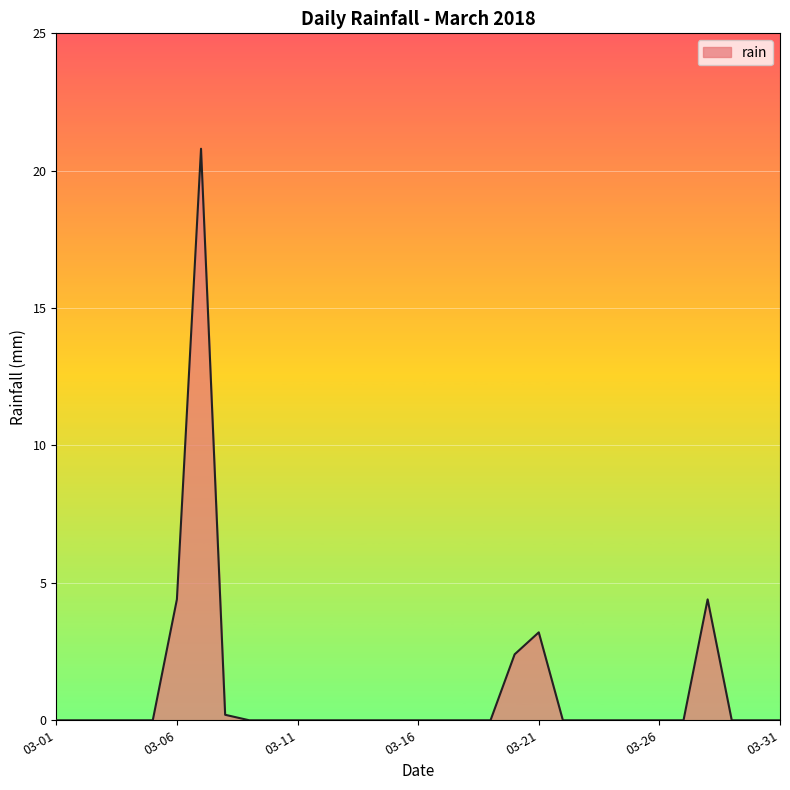

True or false: there are more than 2 points higher than both neighbors.

True